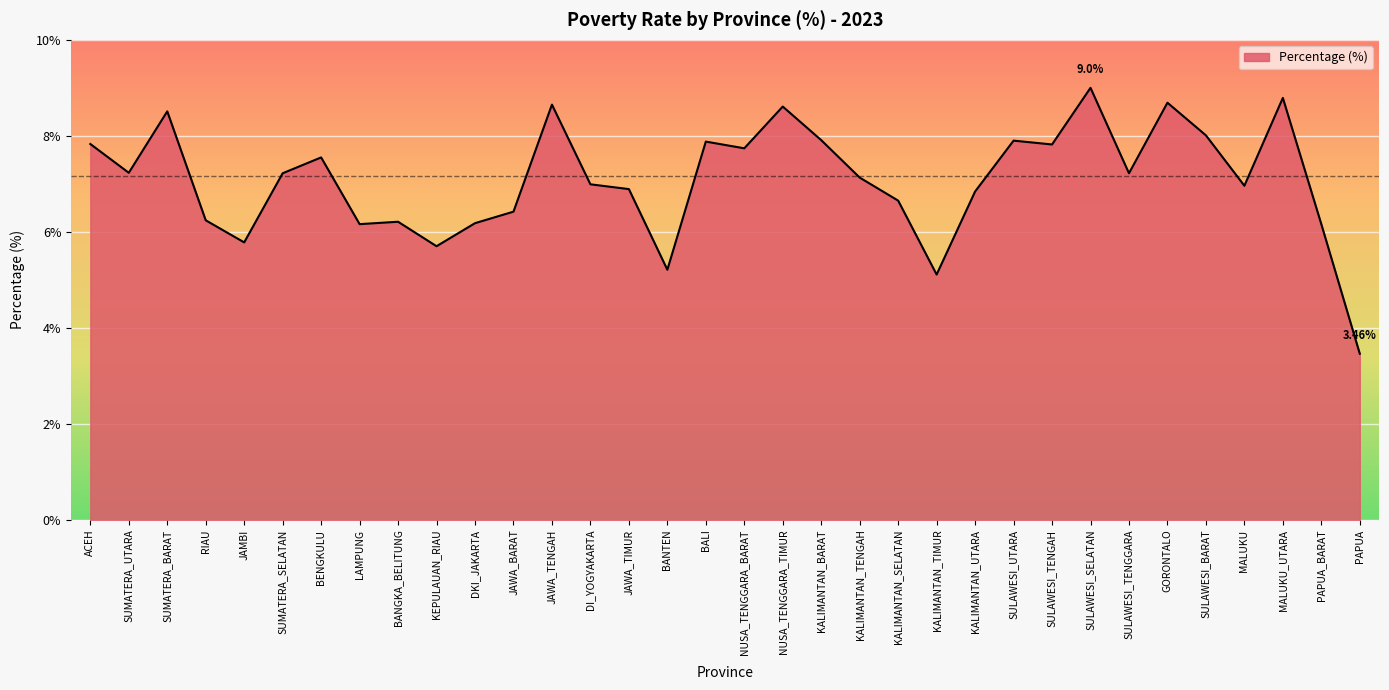

What is the sum of all values?

240.7